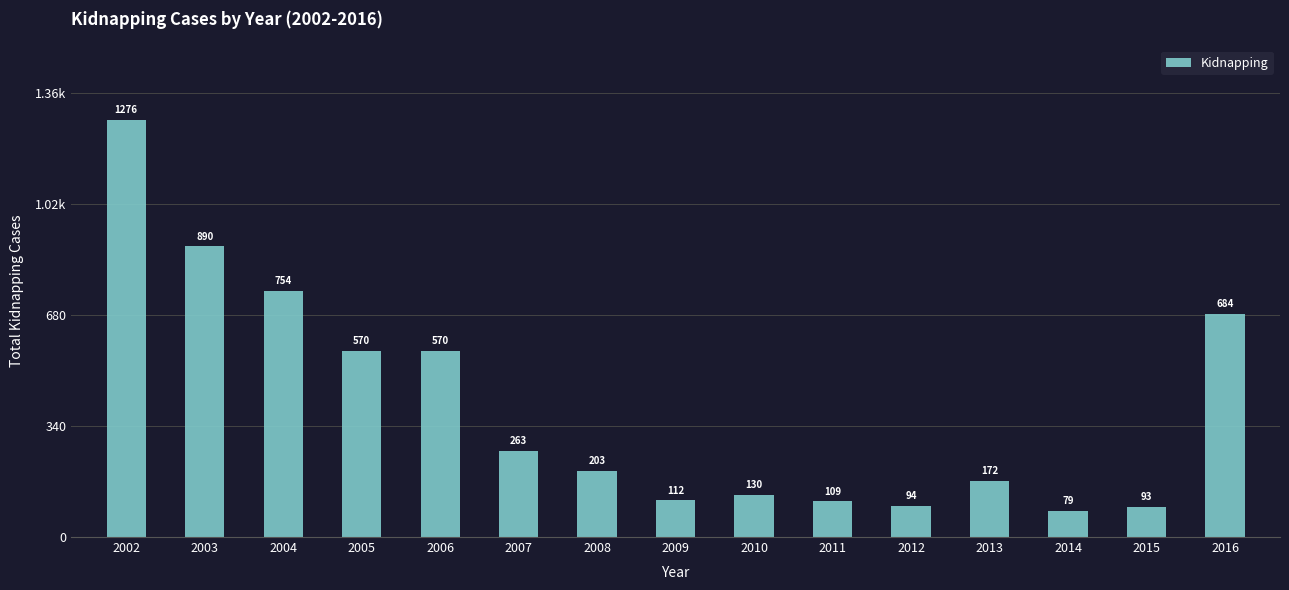

At which label does the data first exceed 203?

2002